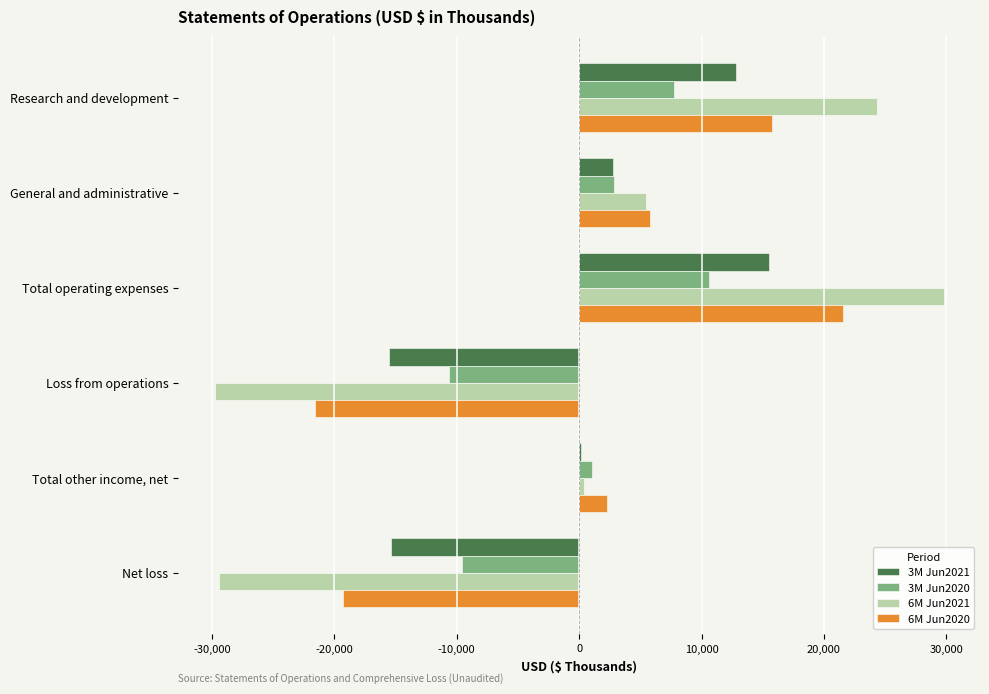

Which series changed the most between Research and development and General and administrative?

6M Jun2021